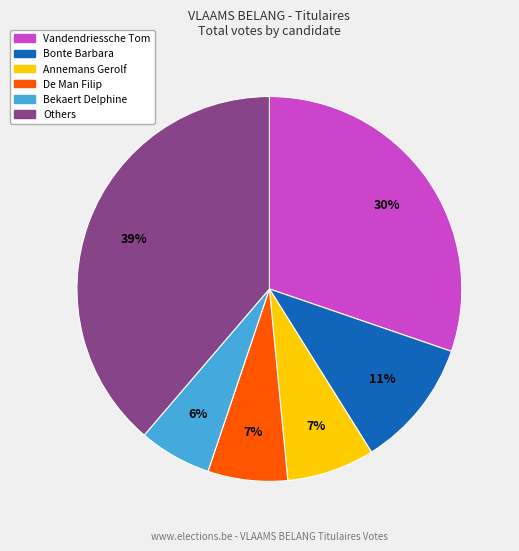

To the nearest percent, what is the difference between the largest and smallest slice percentages?

33%